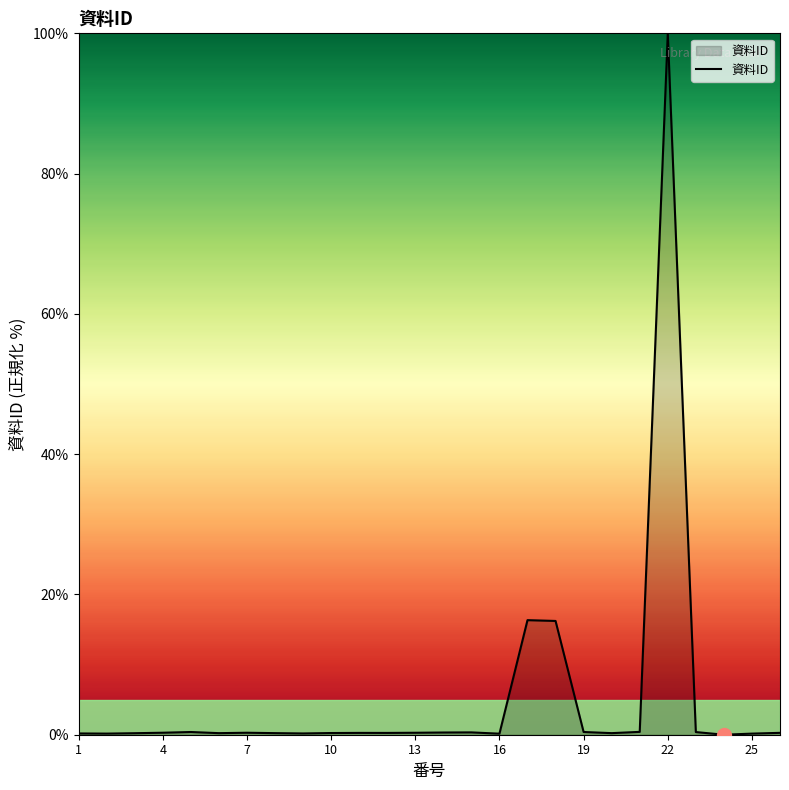

What is the maximum value shown in the chart?

100.0